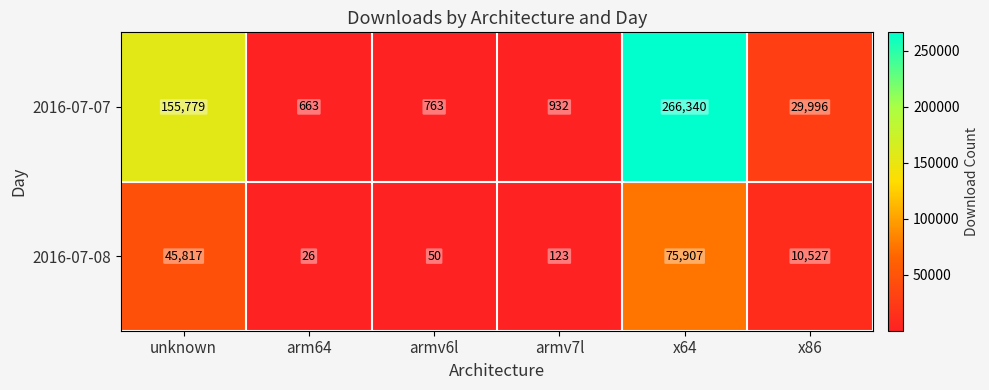

Rank the series at armv6l from lowest to highest value.

2016-07-08, 2016-07-07